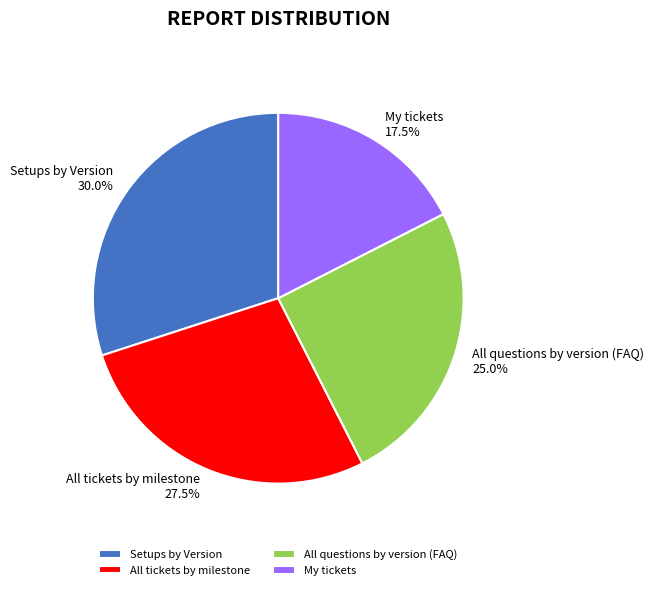

What percentage do My tickets and All questions by version (FAQ) together represent?

42.5%